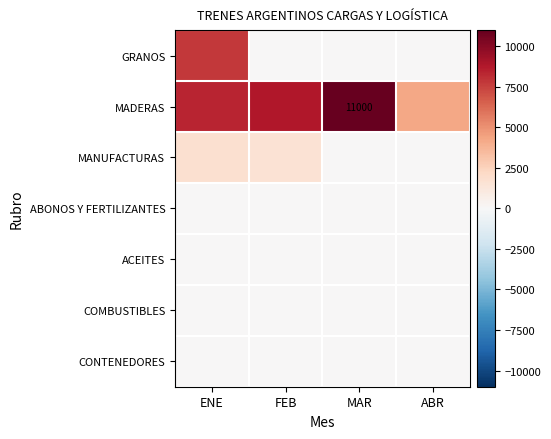

At which category is the sum across all series the highest?

ENE